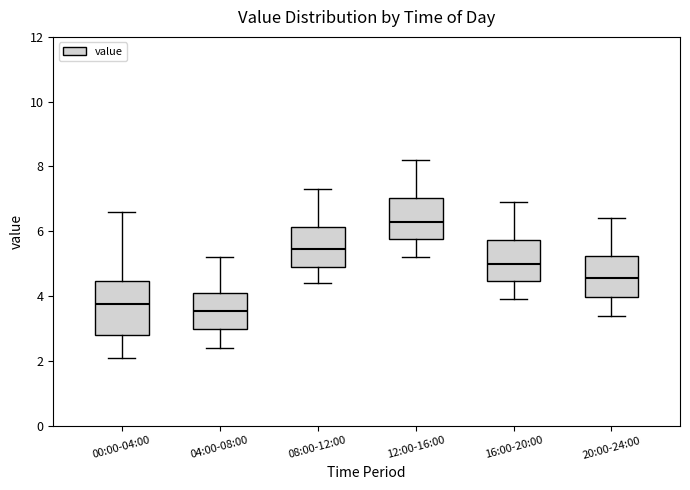

Which box has the lowest median line?

04:00-08:00